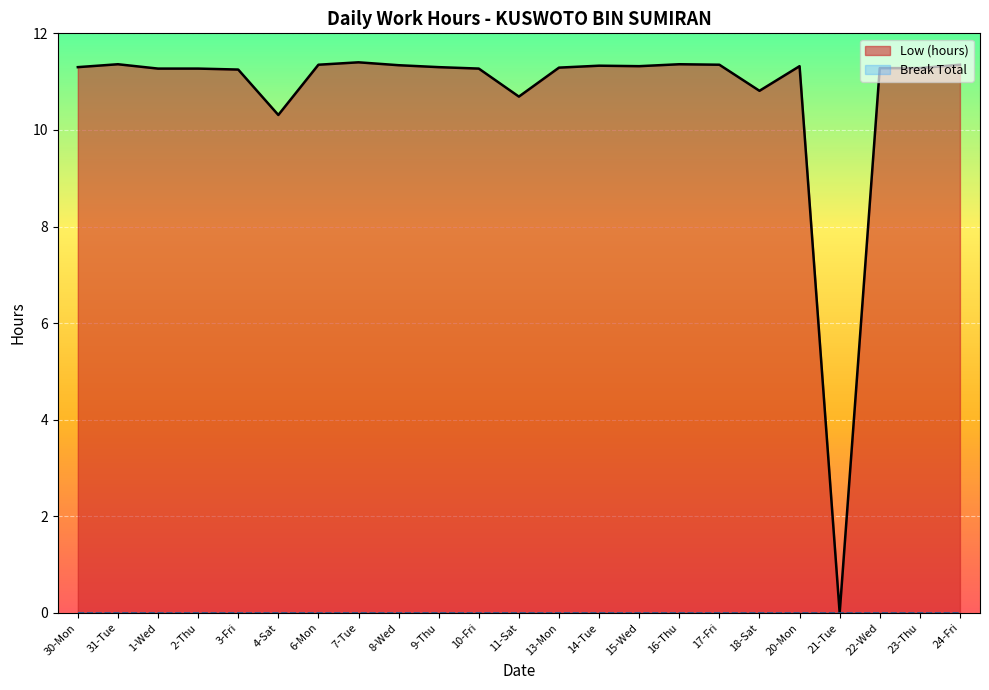

List the labels in order of value, smallest first.

21-Tue, 4-Sat, 11-Sat, 18-Sat, 3-Fri, 1-Wed, 2-Thu, 10-Fri, 22-Wed, 23-Thu, 13-Mon, 30-Mon, 9-Thu, 15-Wed, 20-Mon, 14-Tue, 8-Wed, 6-Mon, 17-Fri, 24-Fri, 31-Tue, 16-Thu, 7-Tue